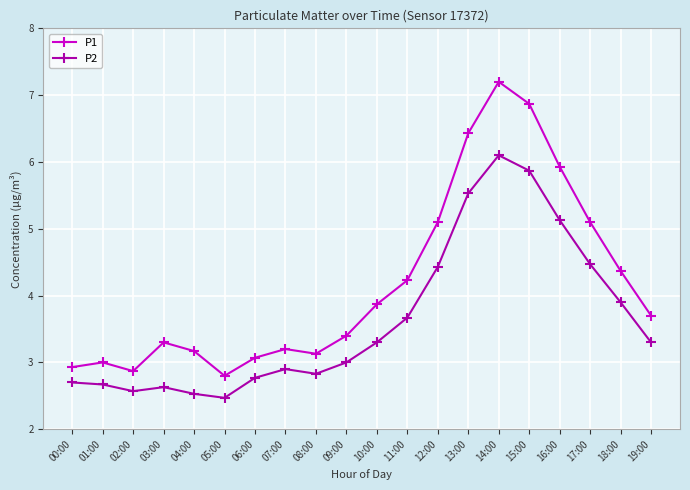

At which label is P2 closest to 4?

18:00